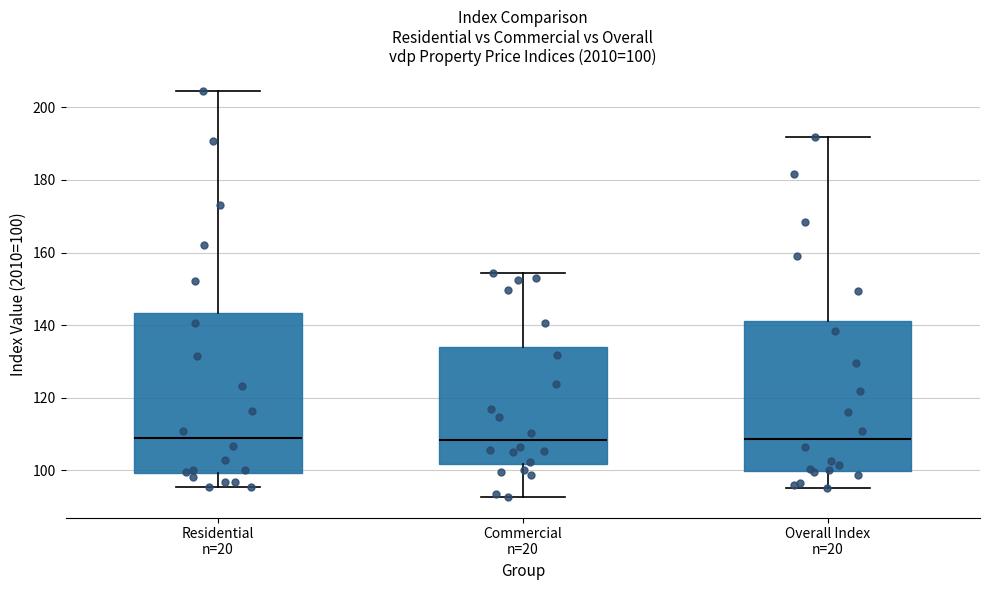

Which box is the tallest, from its lower edge to its upper edge?

Residential n=20